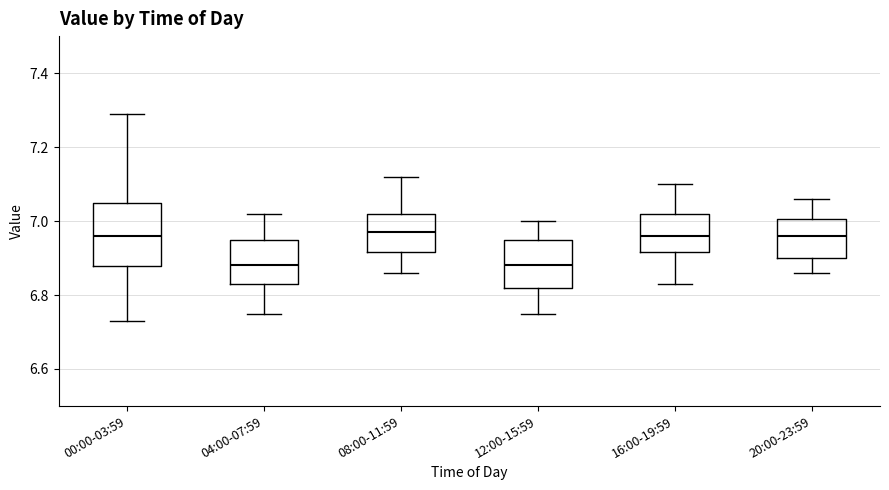

Which box is the tallest, from its lower edge to its upper edge?

00:00-03:59